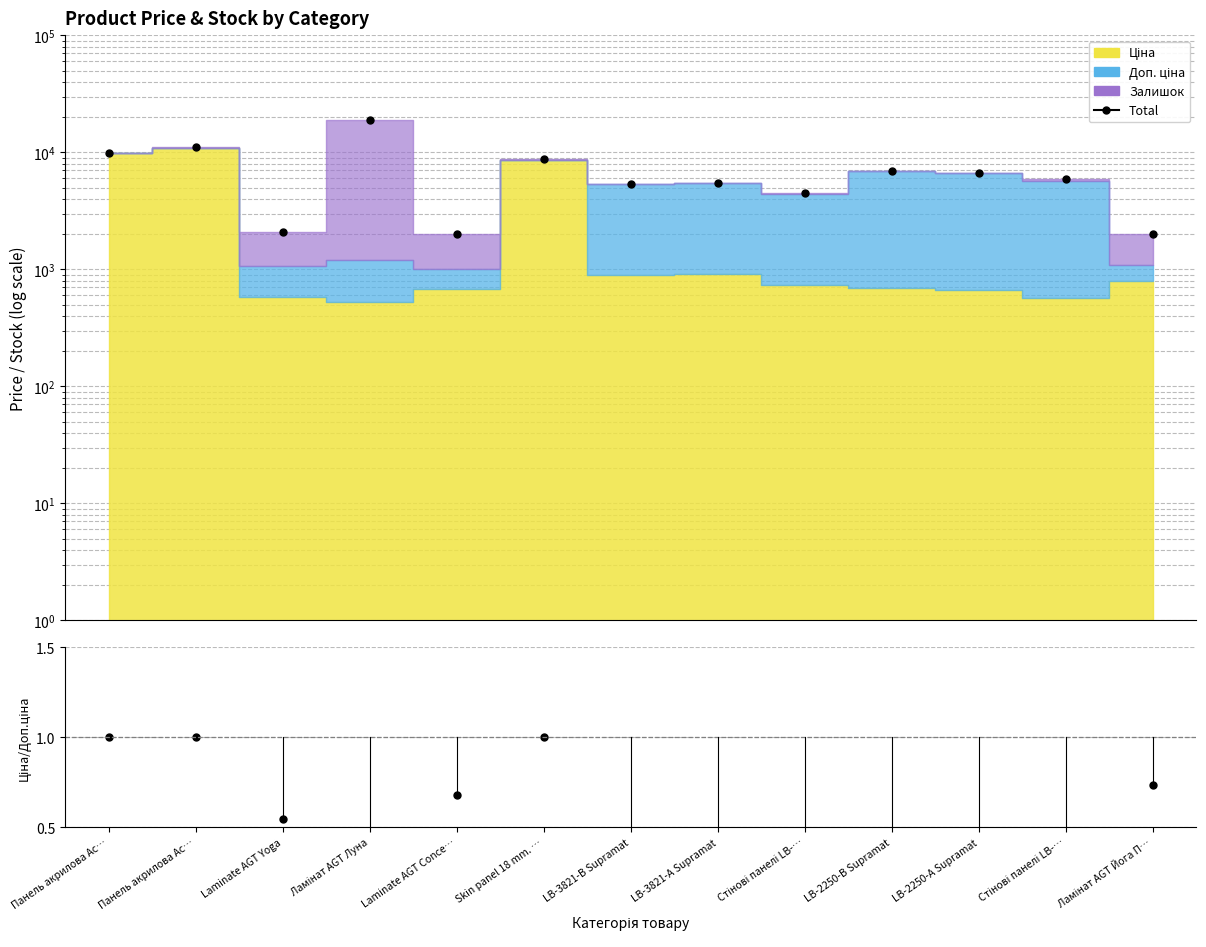

Which series has the widest spread of values?

Total